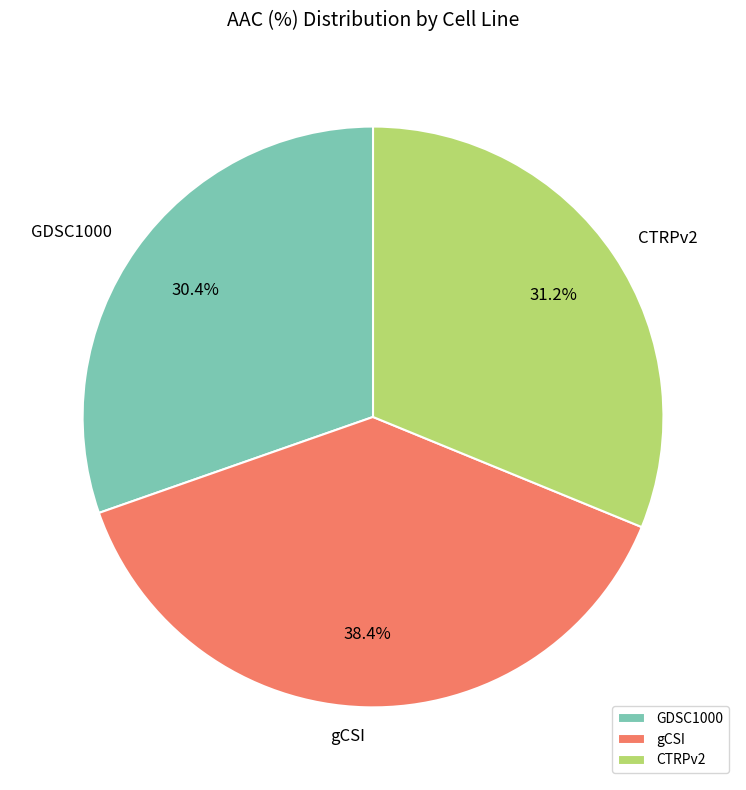

Which has a higher value, CTRPv2 or GDSC1000?

CTRPv2